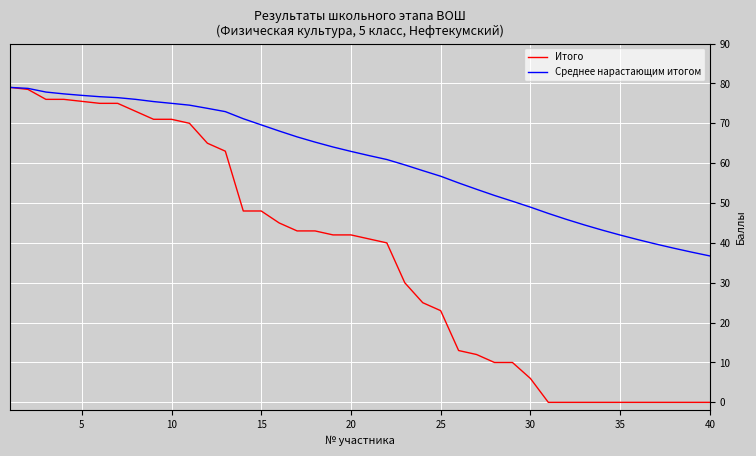

Is this an area chart (filled region under the line)?

No